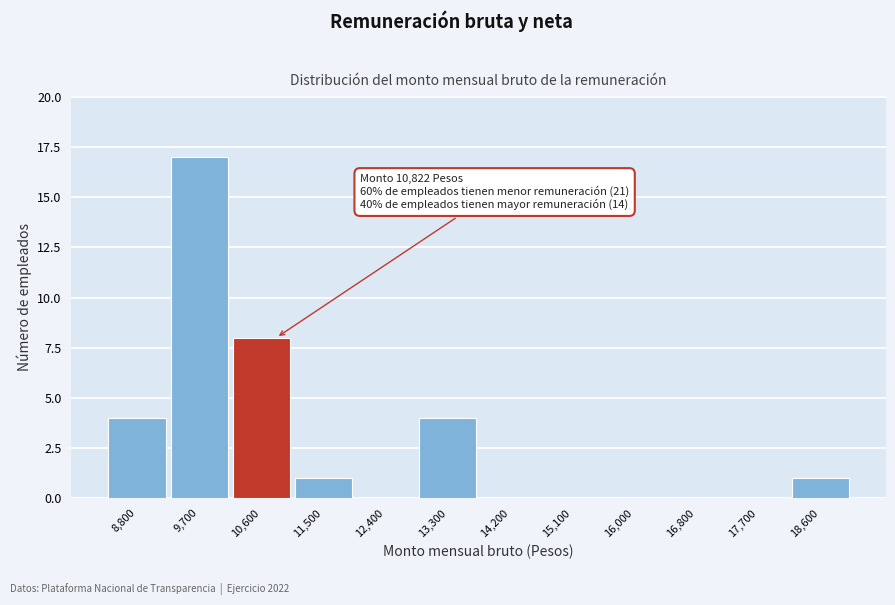

Over which range of the x-axis is the bar tallest?

9300 to 10200